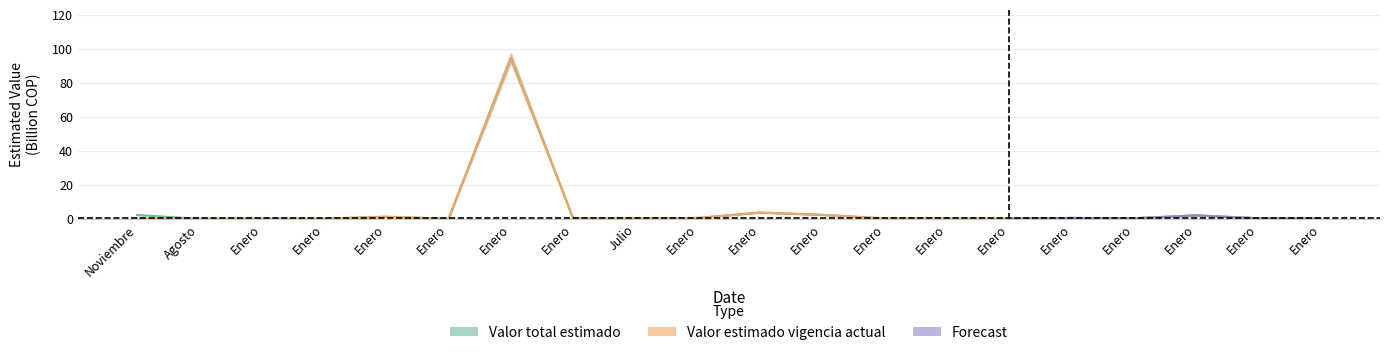

At which label does Valor estimado en la vigencia actual reach its minimum?

Agosto